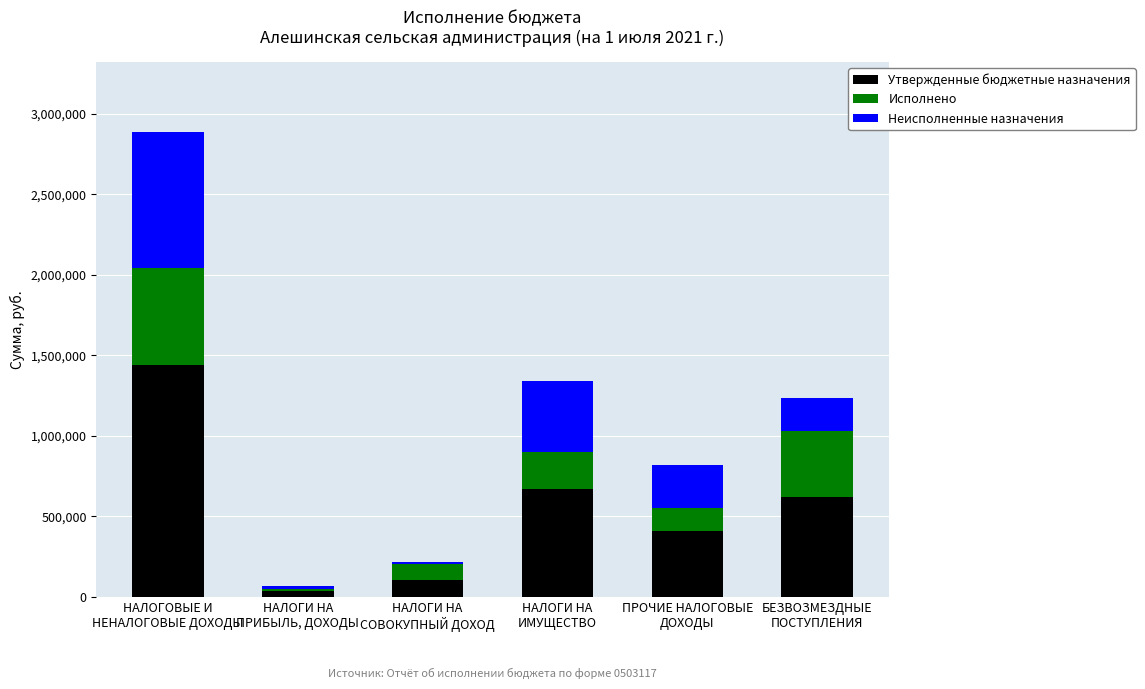

Is it true that Утвержденные бюджетные назначения equals 693803.9 at ПРОЧИЕ НАЛОГОВЫЕ
ДОХОДЫ?

False